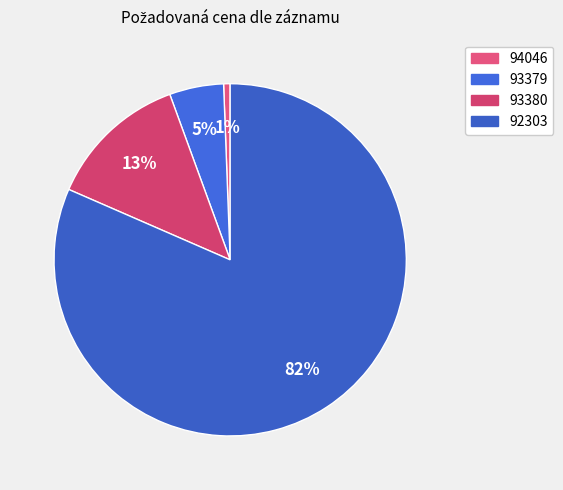

Is it true that 93380 is 5% of the pie?

False